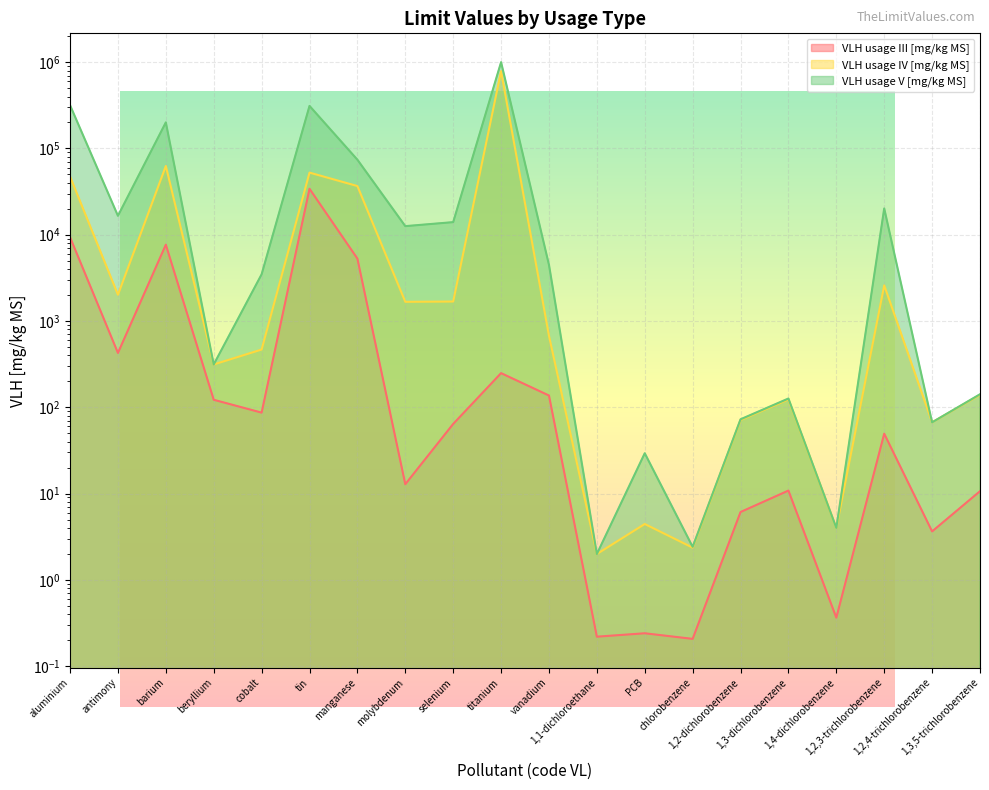

Which category has the lowest value in the VLH usage IV [mg/kg MS] series?

1,1-dichloroethane